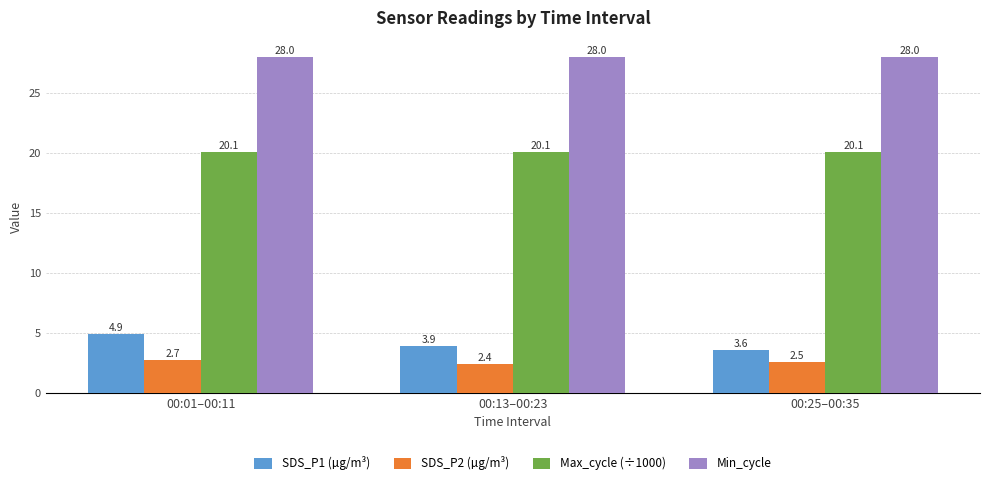

What position from the right is 00:01–00:11?

3